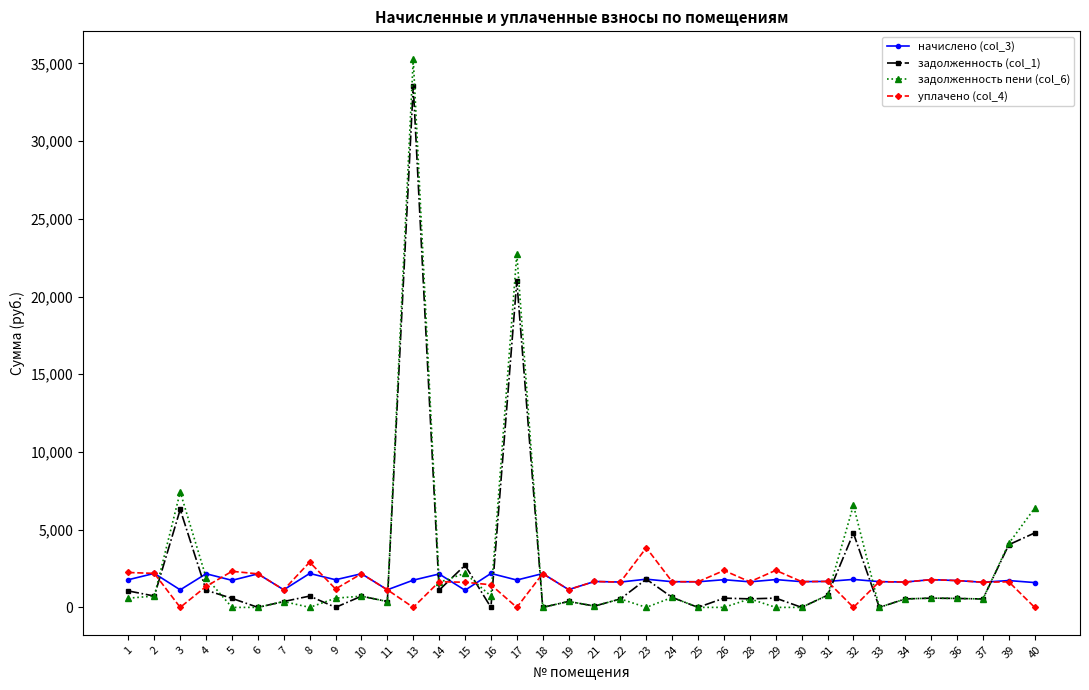

At how many categories does at least one series exceed 34770?

1